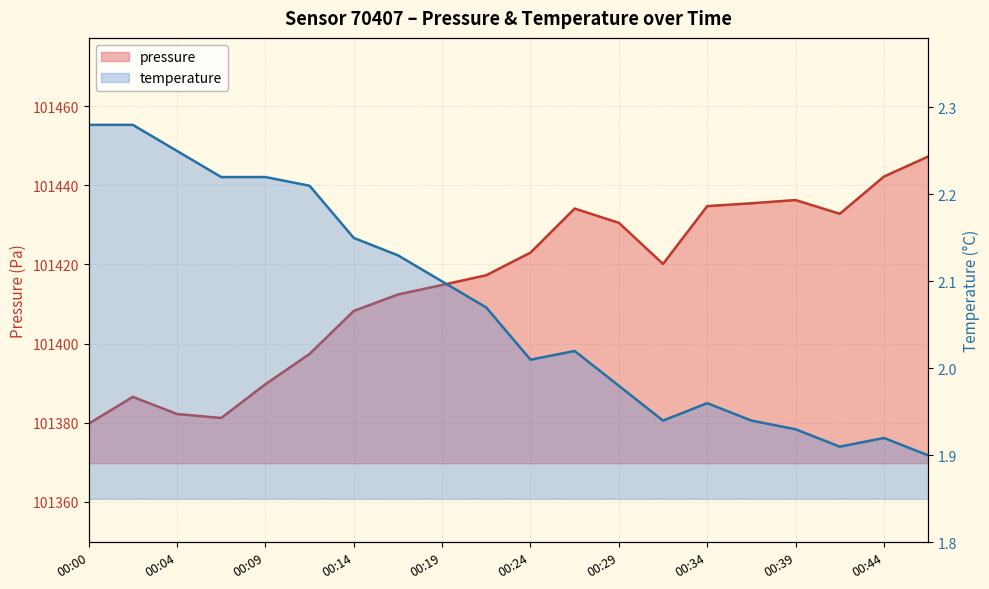

How many lines are shown in the chart?

2